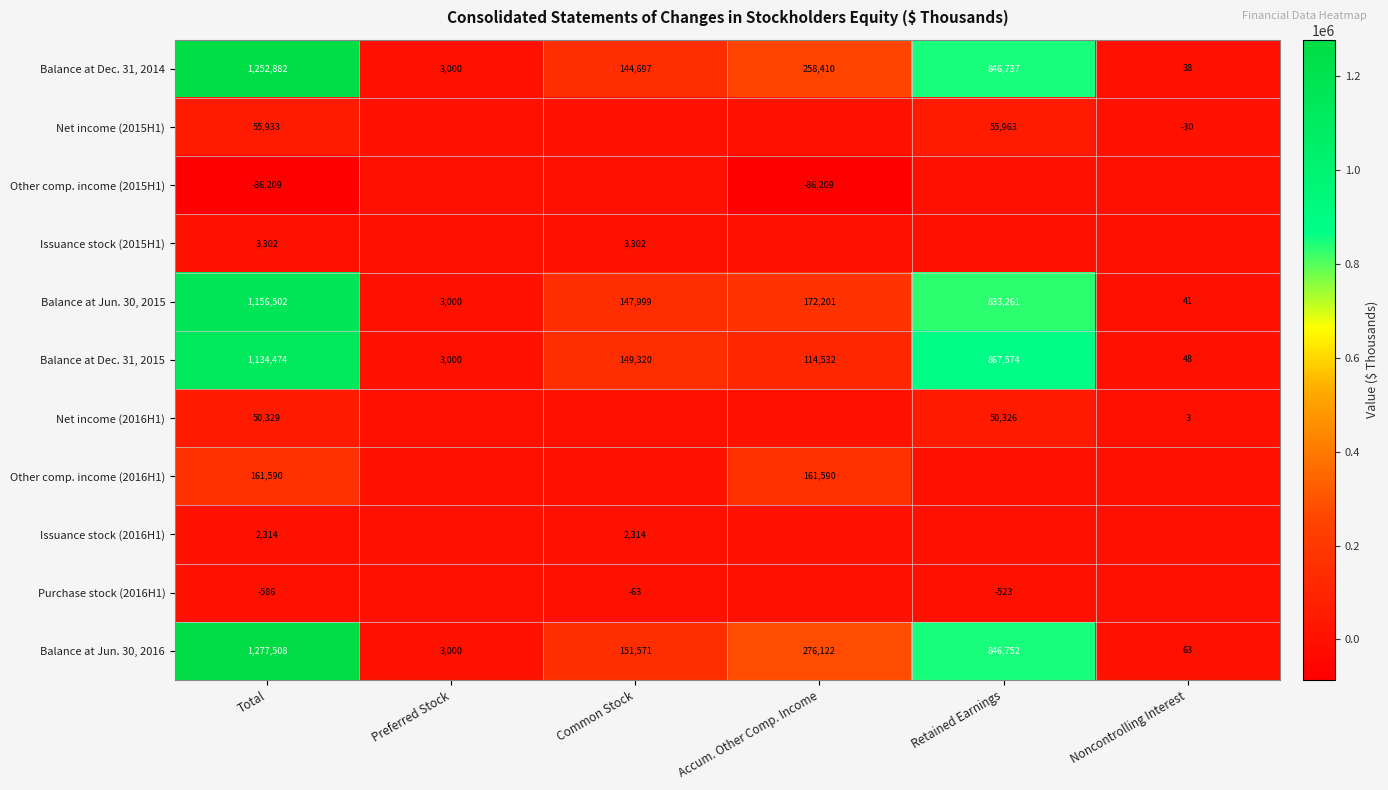

Where does the Balance at Dec. 31, 2015 series first go above 149320?

Total